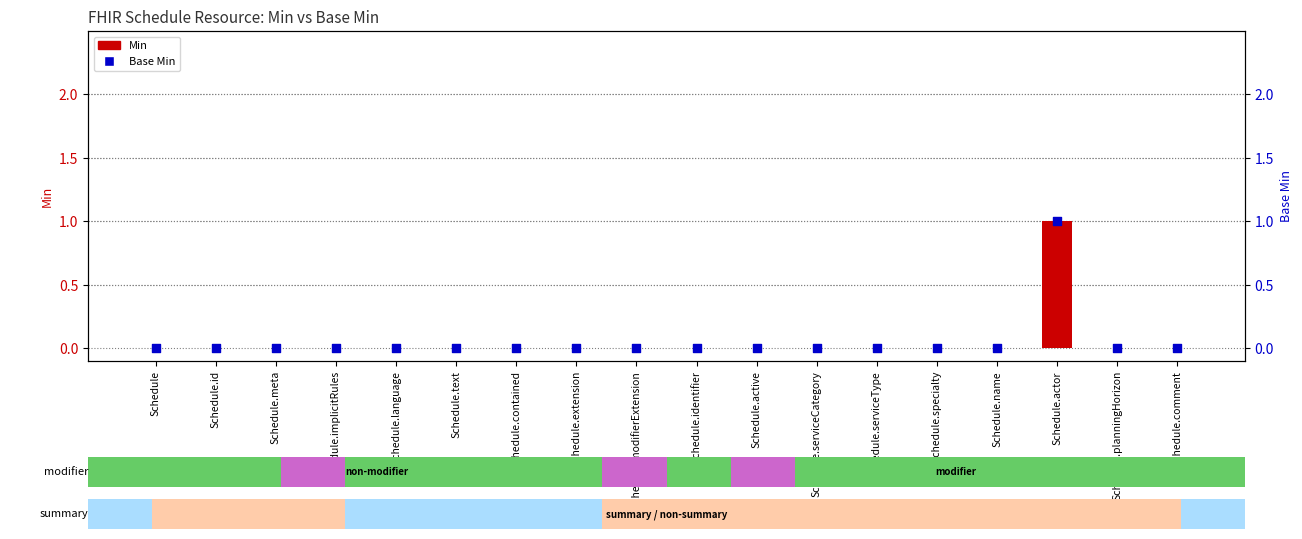

Which series contains the lowest Y value?

Min